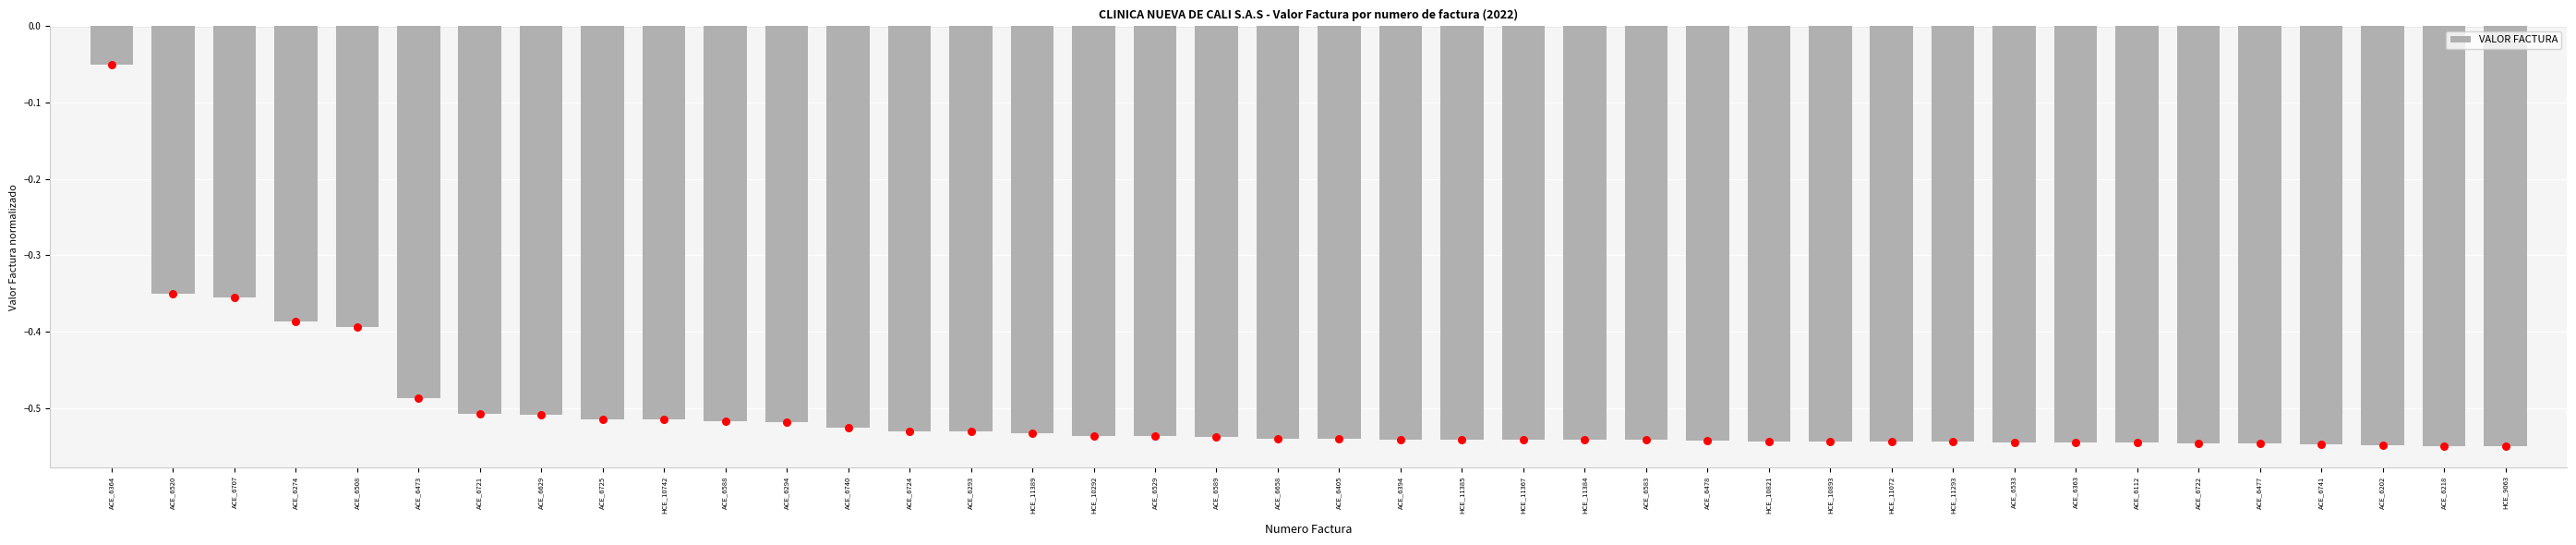

Between ACE_6274 and ACE_6741, which is larger?

ACE_6274